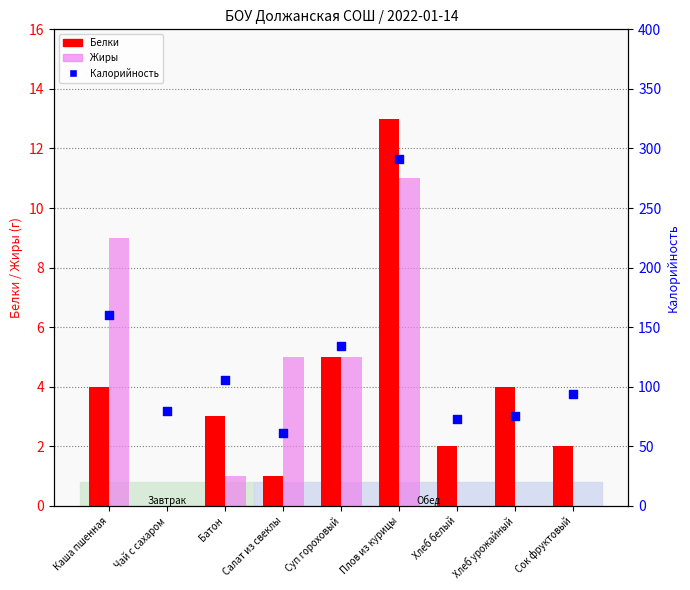

Which series reaches the maximum Y coordinate?

Калорийность